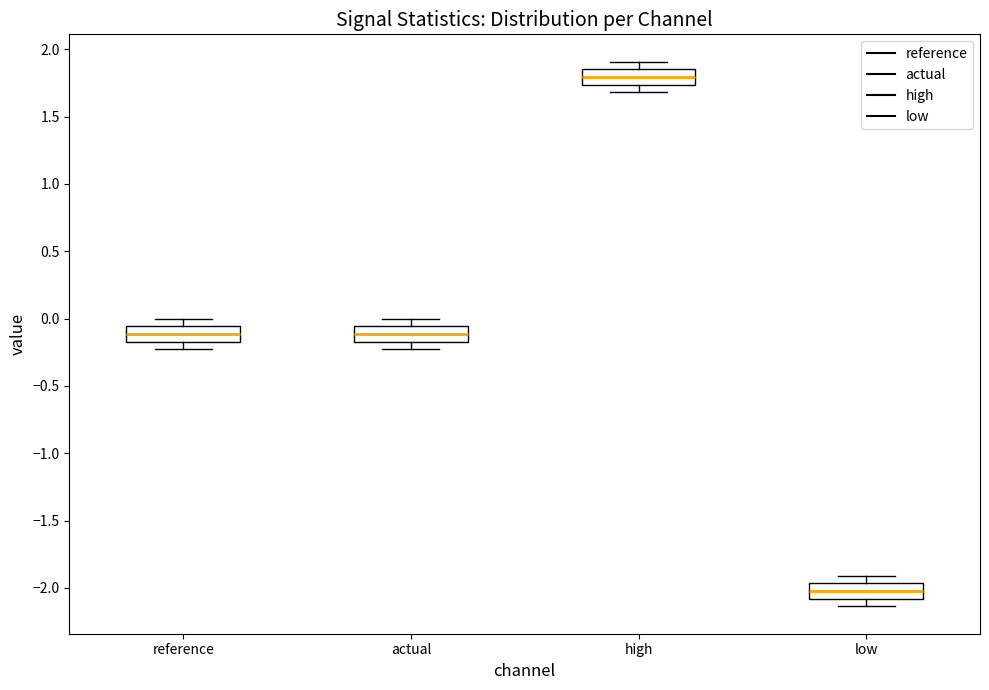

Which box's median line is the highest?

high